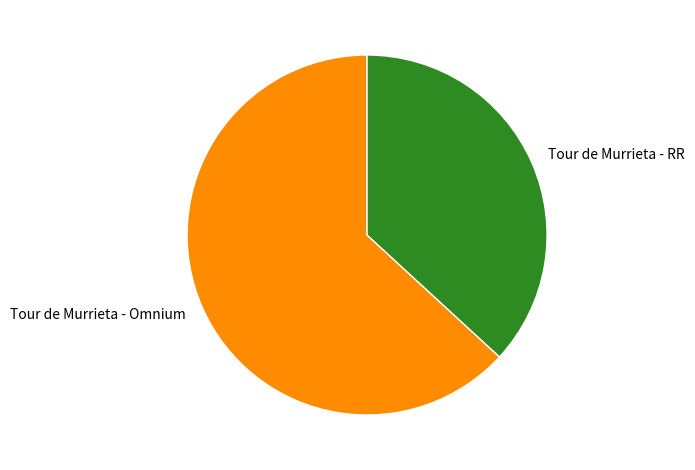

The Tour de Murrieta - RR slice represents 28% of the pie. True or false?

False